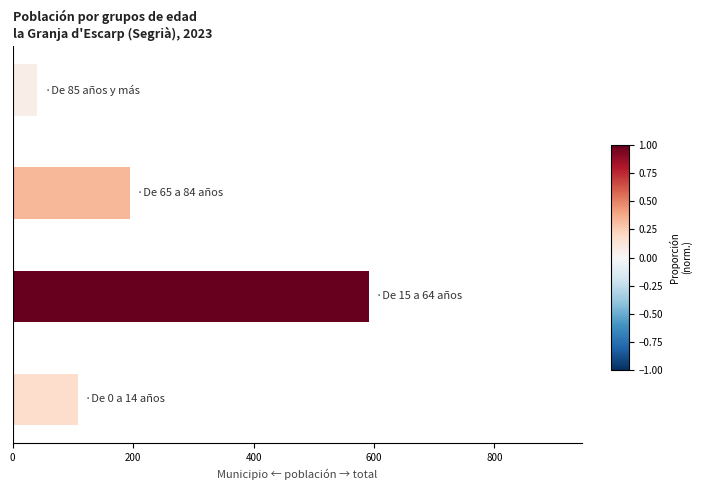

What is the minimum value shown in the chart?

41